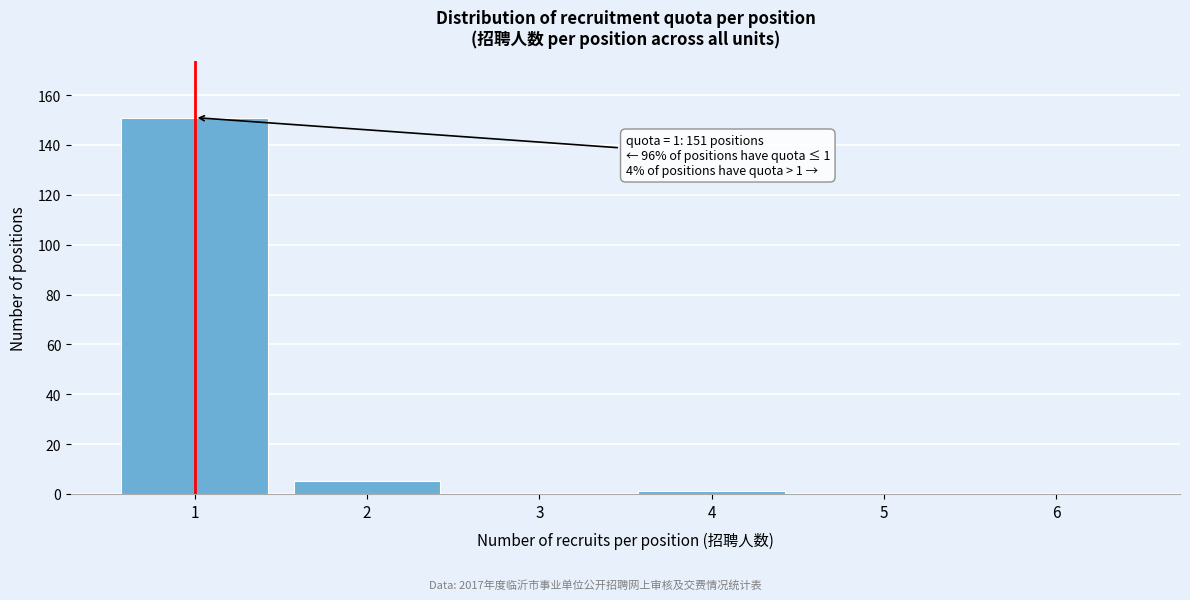

Reading left to right, what are all the values shown in this chart?

1=151	2=5	3=0	4=1	5=0	6=0